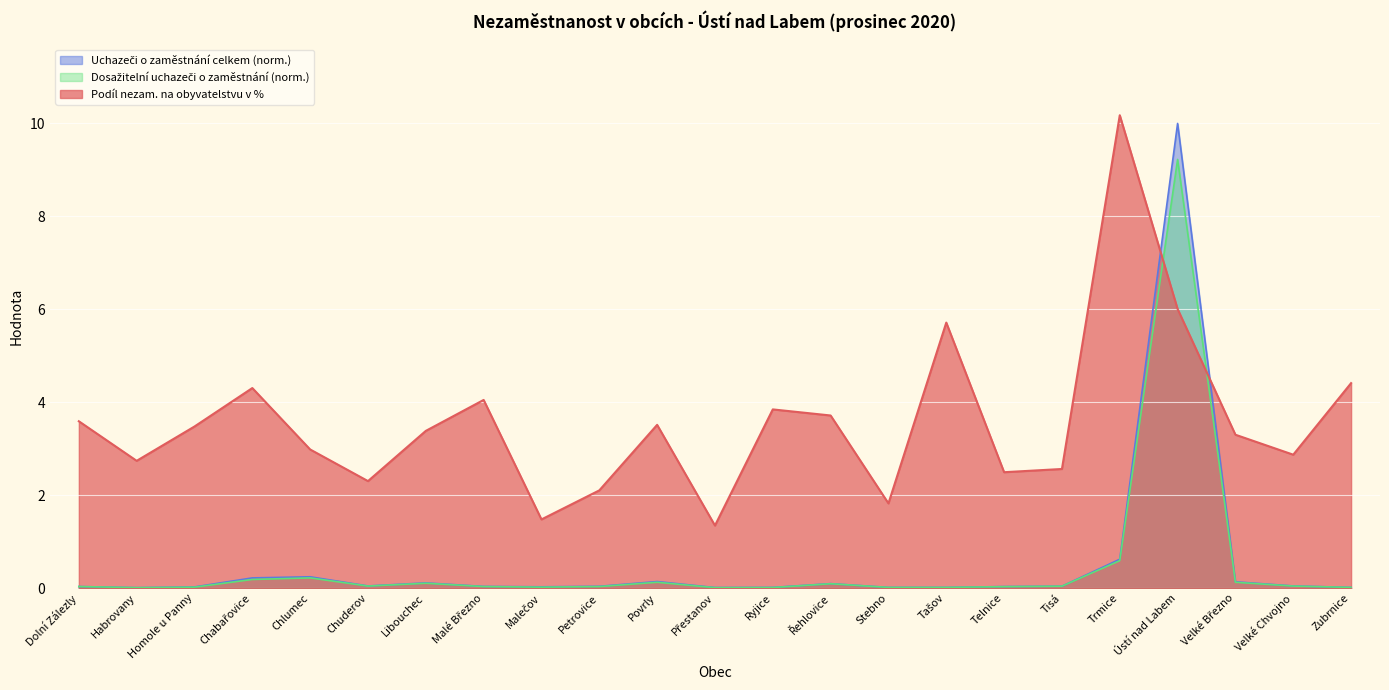

True or false: Podíl nezam. na obyvatelstvu v % and Dosažitelní uchazeči o zaměstnání cross at least once.

True